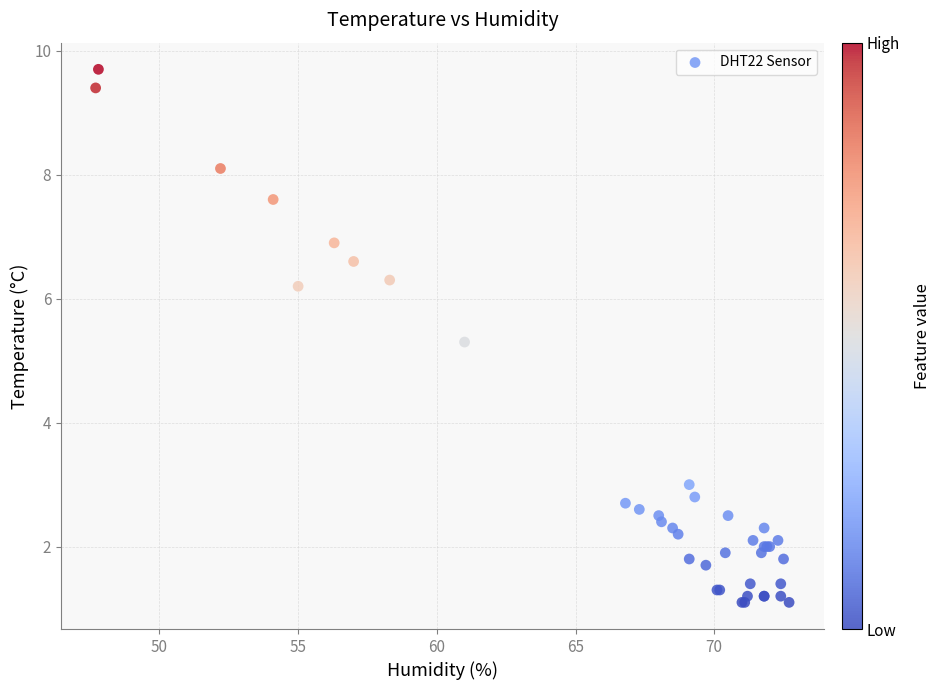

What Y value in the scatter plot is closest to 5?

5.3